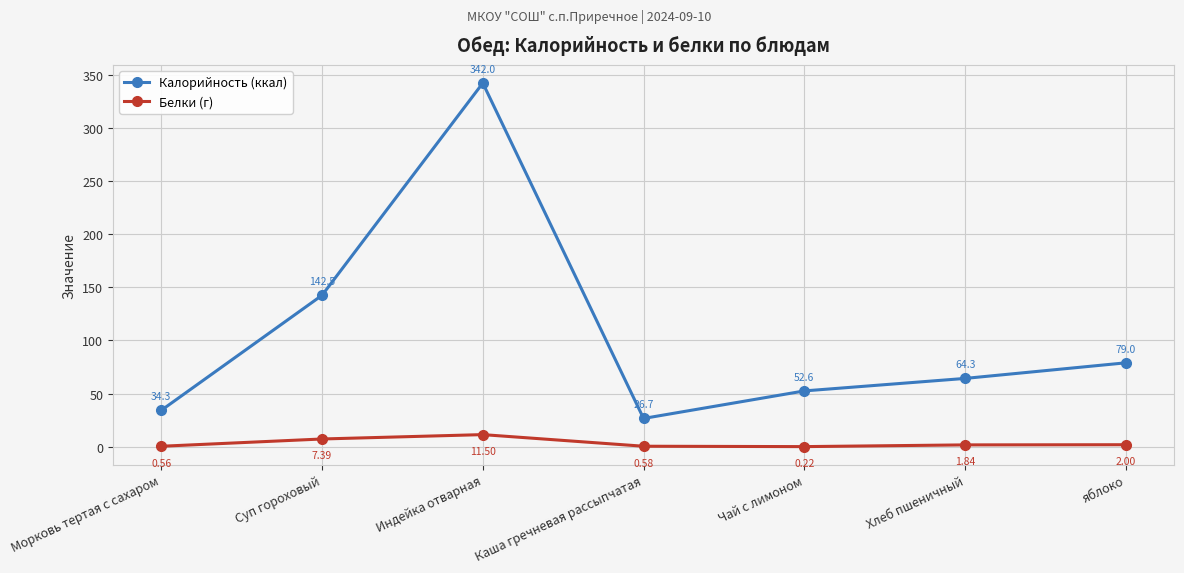

At how many categories does at least one series exceed 258?

1